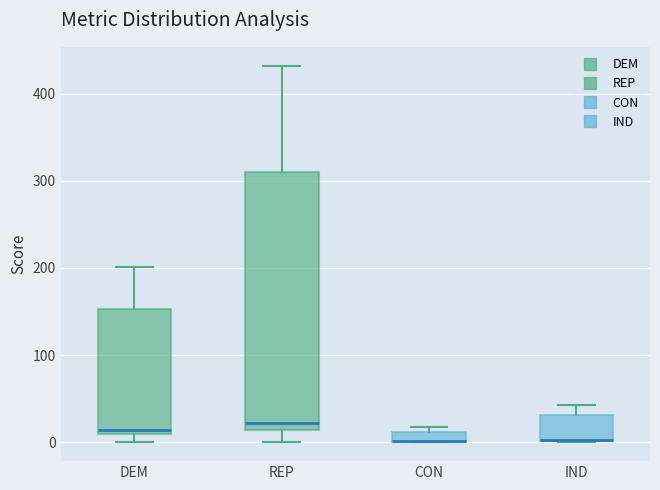

Where is the upper edge of the box for CON on the y-axis? The values are not printed on the chart, so give them approximately, as read against the axis.

10